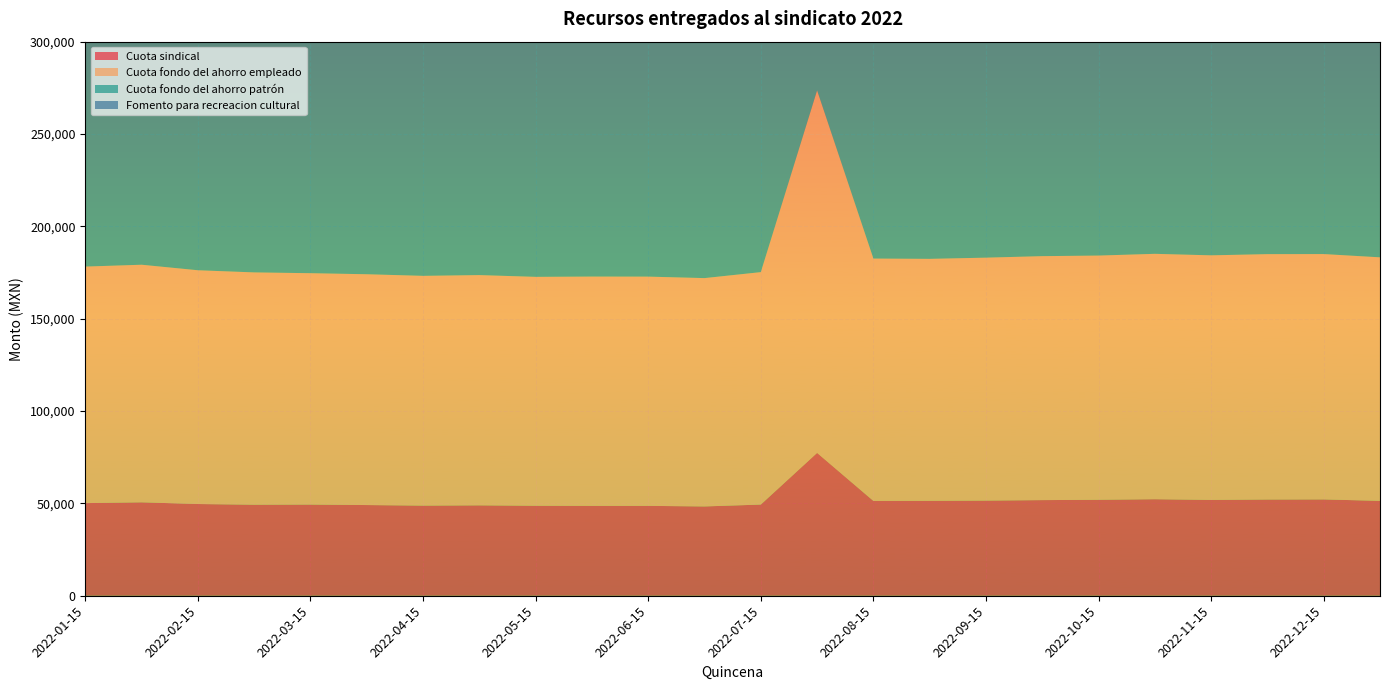

Reading right to left, what are all the values shown in this chart?

Cuota sindical: 51372.8	52157.1	52104.2	51881.8	52273.1	51959.2	51783.4	51524.5	51402.8	51342.7	77350.1	49365.6	48354.8	48663.1	48664.1	48716.0	48943.4	48795.3	49107.3	49361.6	49283.8	49661.1	50581.2	50155.5
Cuota fondo del ahorro empleado: 131855.2	132842.9	132856.6	132431.8	132855.8	132226.6	132086.0	131528.0	130998.8	131216.2	196265.3	125852.9	123628.3	124118.2	124148.4	123939.4	124670.1	124402.6	124961.9	125276.0	125784.3	126571.3	128641.4	128063.3
Cuota fondo del ahorro patrón: 171411.3	172695.4	172713.2	172160.9	172712.1	171894.2	171711.4	170986.0	170298.1	170580.7	255144.6	163608.6	160716.8	161353.7	161392.8	161121.1	162071.1	161723.3	162450.4	162858.7	163519.6	164542.6	167233.8	166482.2
Fomento para recreacion cultural: 99748.9	80375.8	58726.1	56136.0	61235.7	56295.4	59840.1	77225.1	98222.4	55545.6	83825.7	53509.3	56798.3	52849.7	55508.4	52863.6	80493.9	52933.2	55637.4	53719.8	57889.8	53912.8	57171.7	143661.0